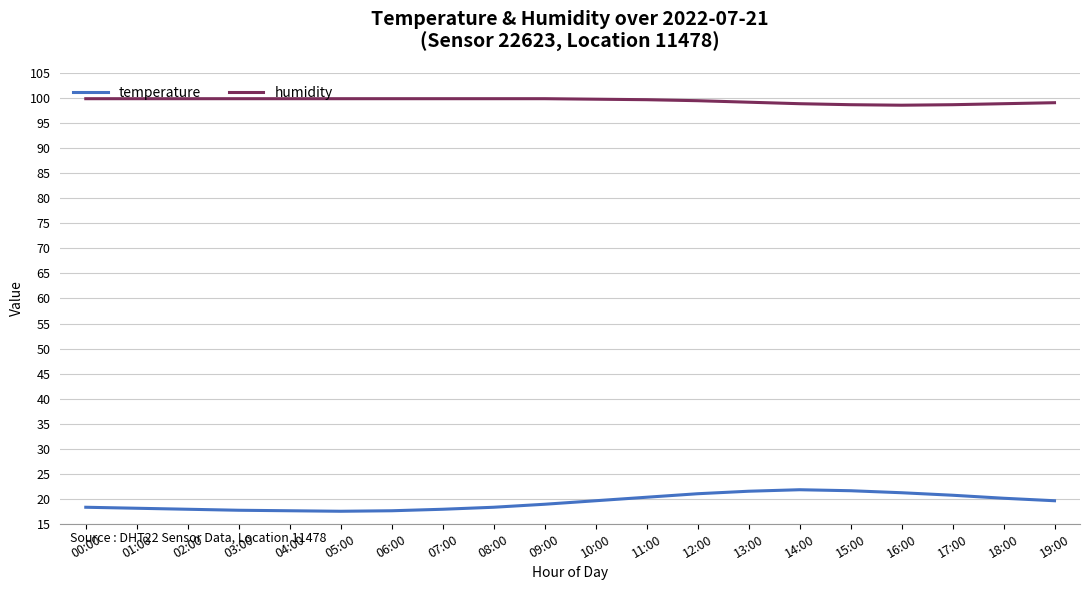

True or false: temperature and humidity intersect in this chart.

False